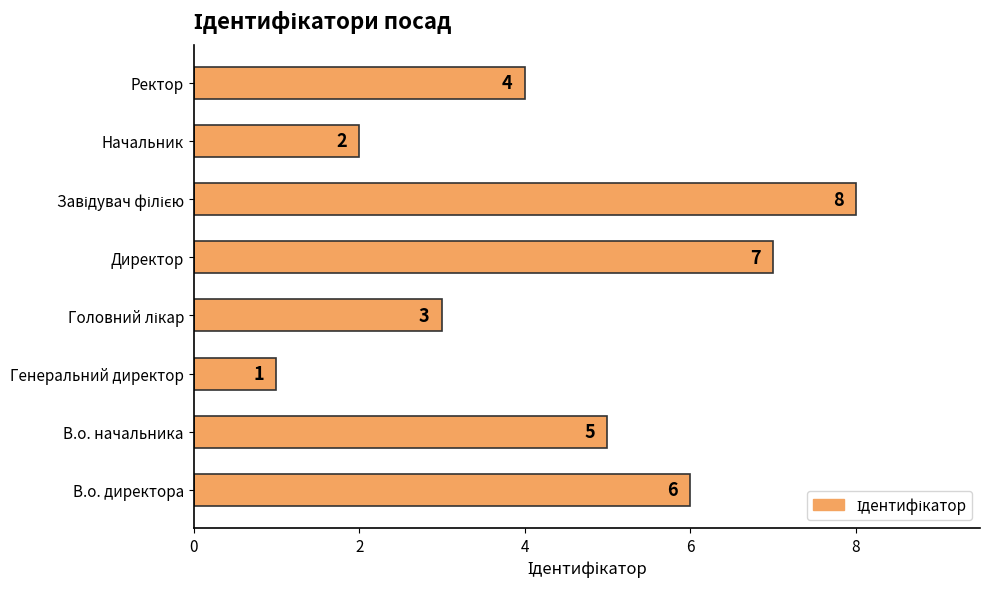

Where is the data nearest to the value 4?

Ректор